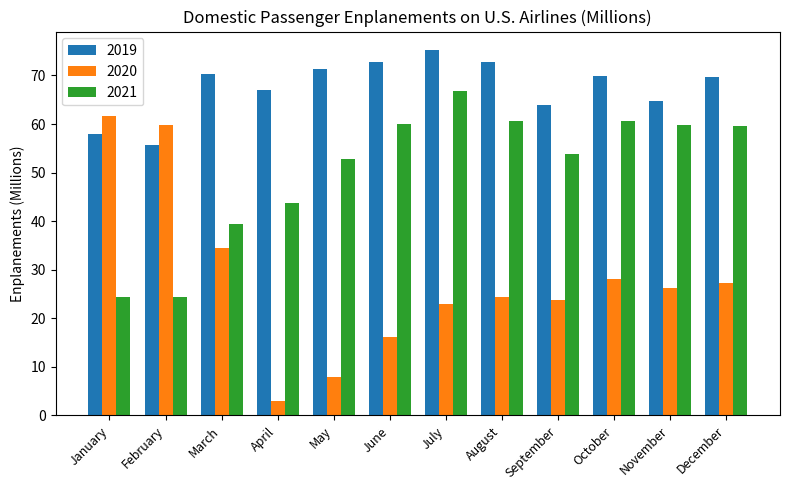

What is the sum of all 2019 values?

811.5